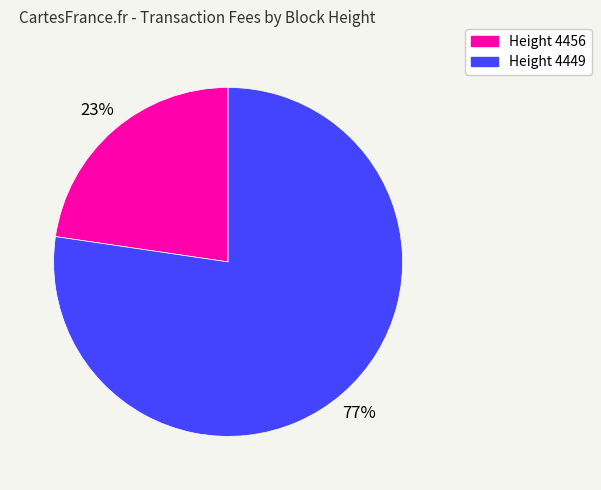

True or false: Height 4456 accounts for 23% of the total.

True